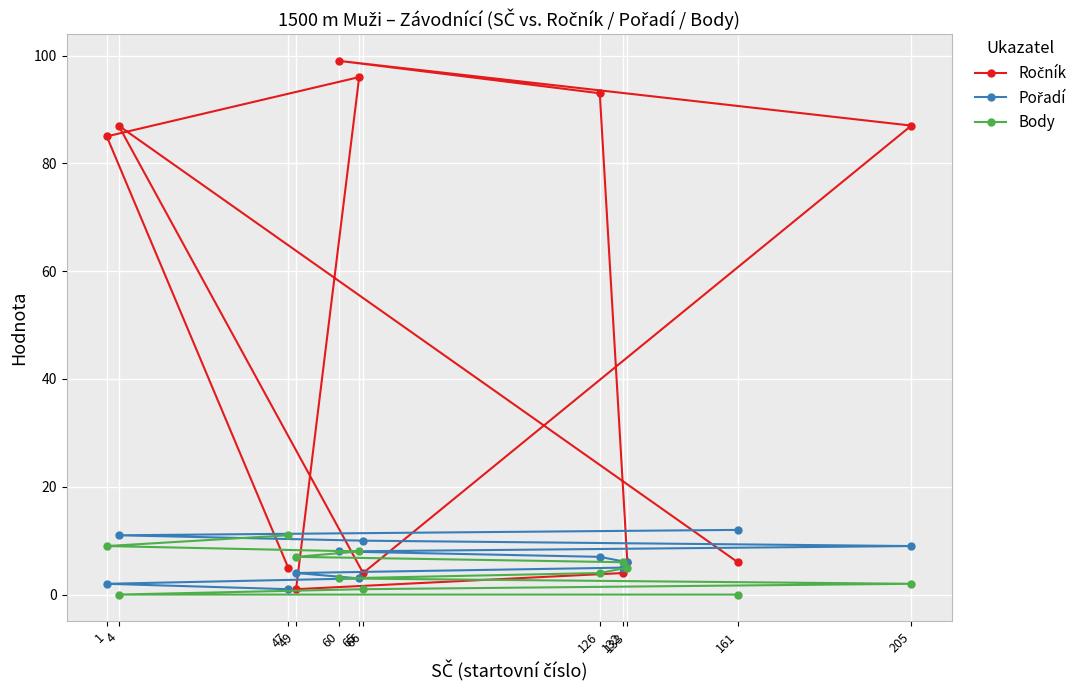

How many positive values does the Body series have?

10